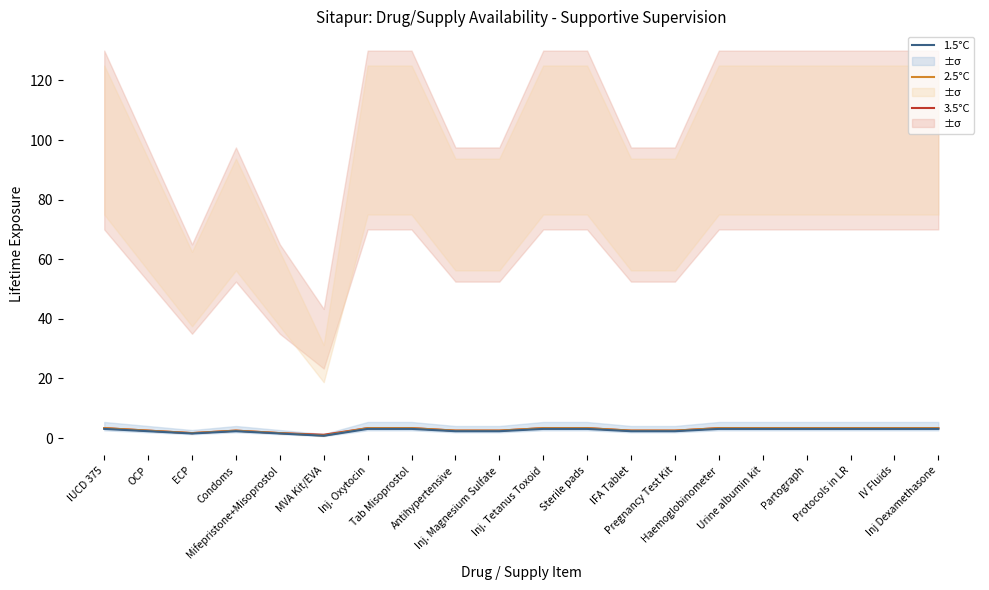

The value of 1.5°C at ECP is 2.4. True or false?

False